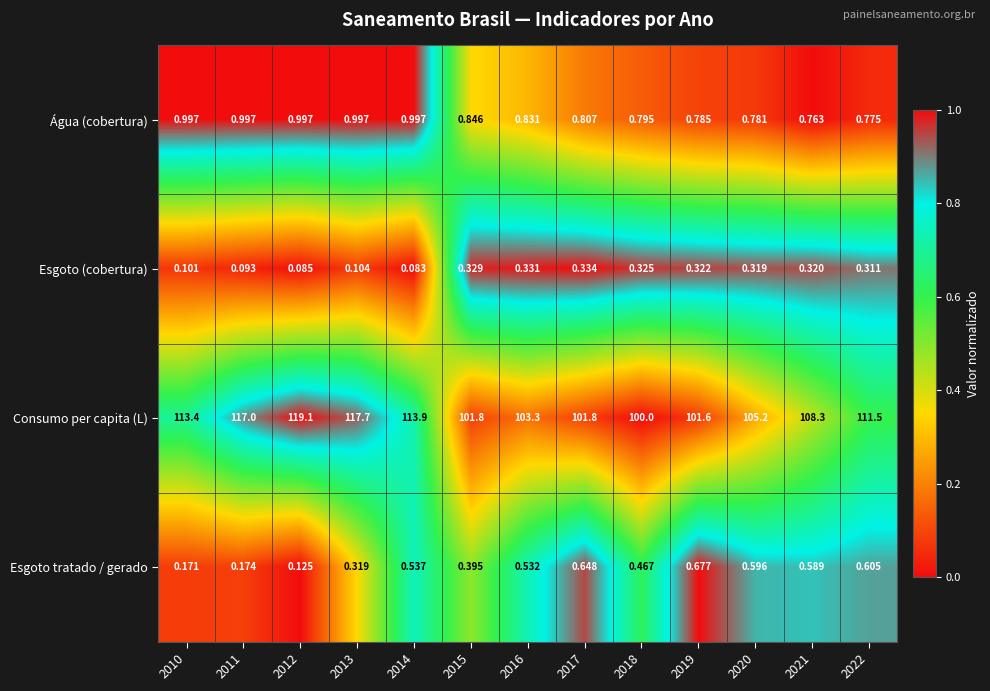

List the series in order of their peak value, highest first.

Consumo per capita (L), Água (cobertura), Esgoto tratado / gerado, Esgoto (cobertura)